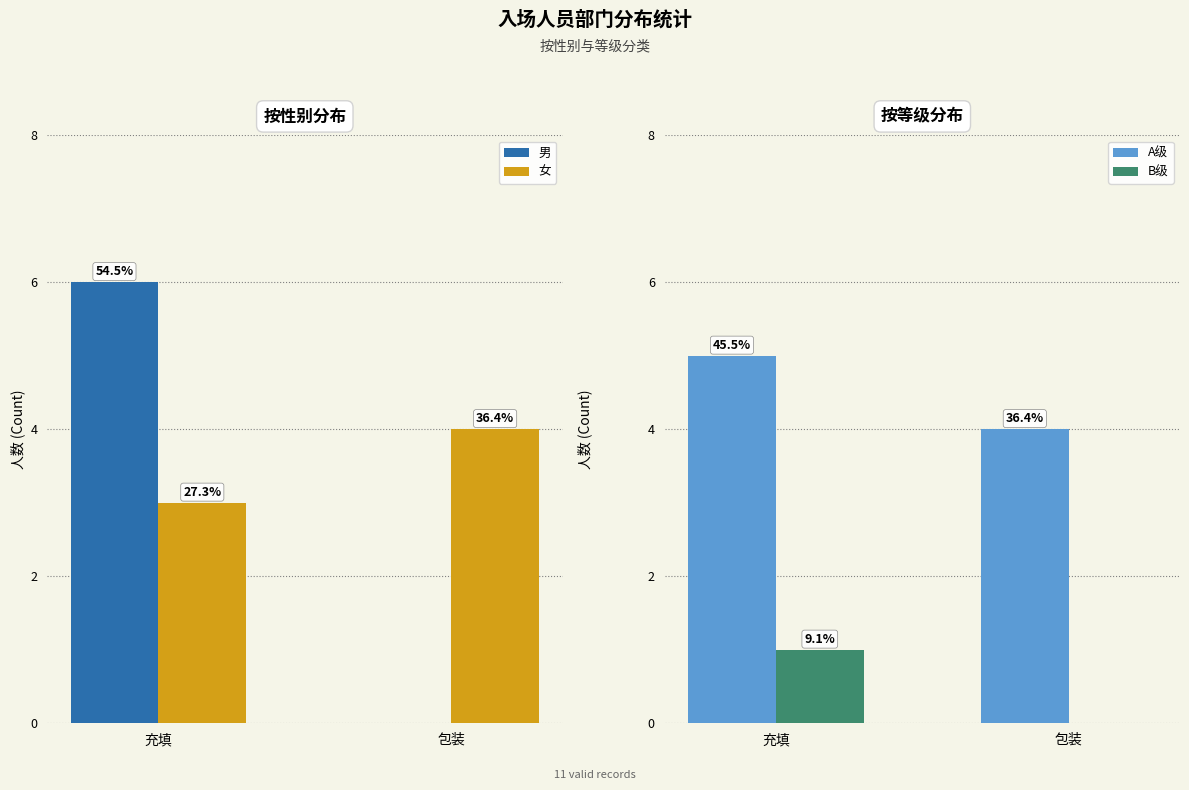

What is the approximate value of B级 at 充填?

1